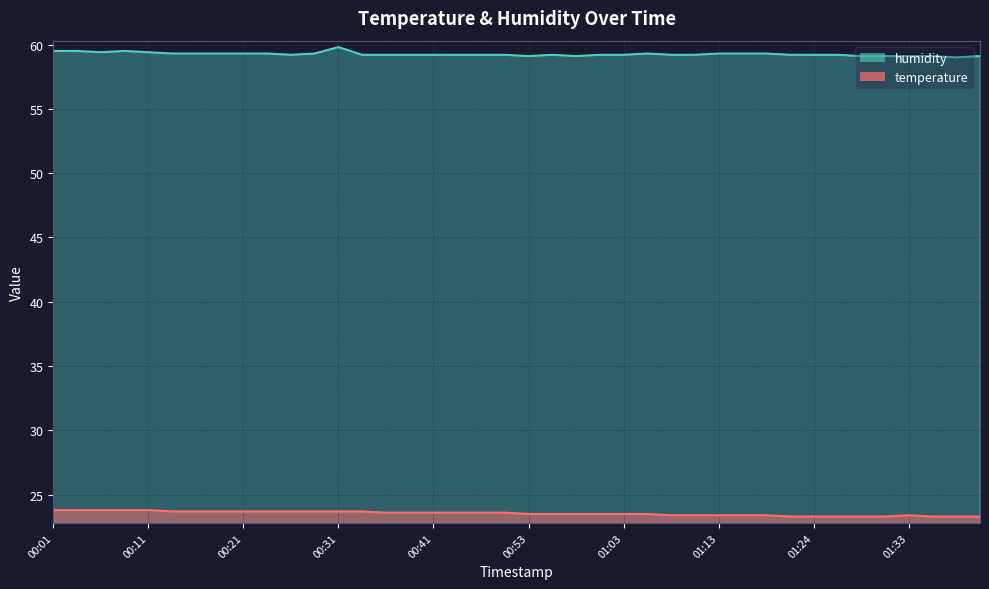

What is the minimum value for temperature?

23.3